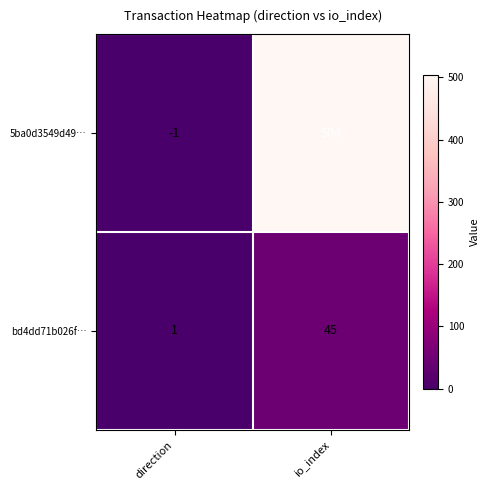

At which category does the chart reach its minimum across all series?

direction